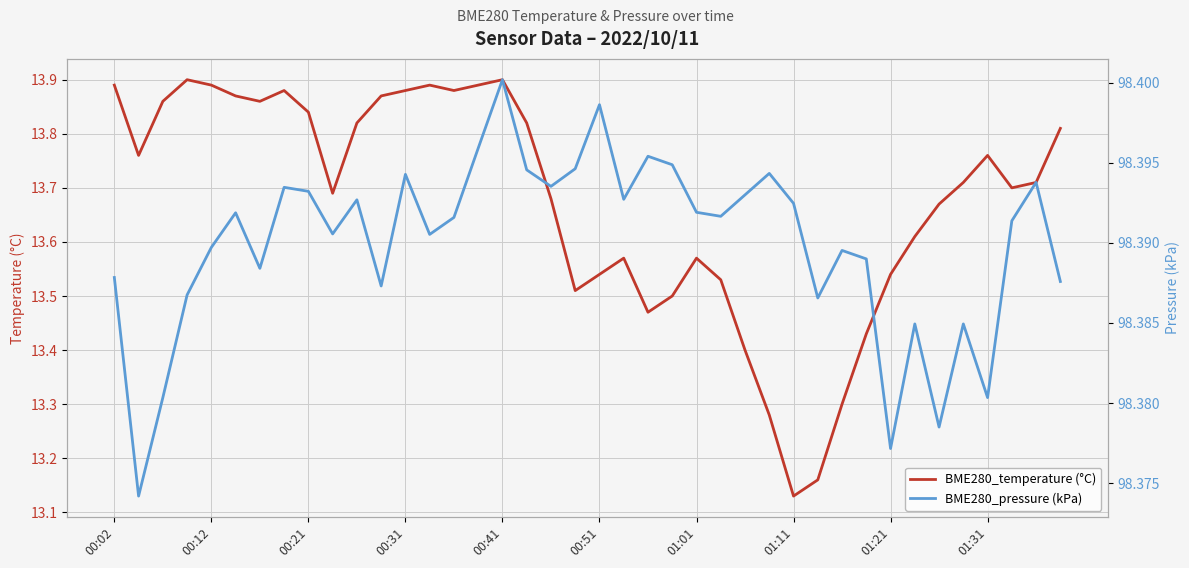

At which label is BME280_temperature (°C) closest to 13?

01:11